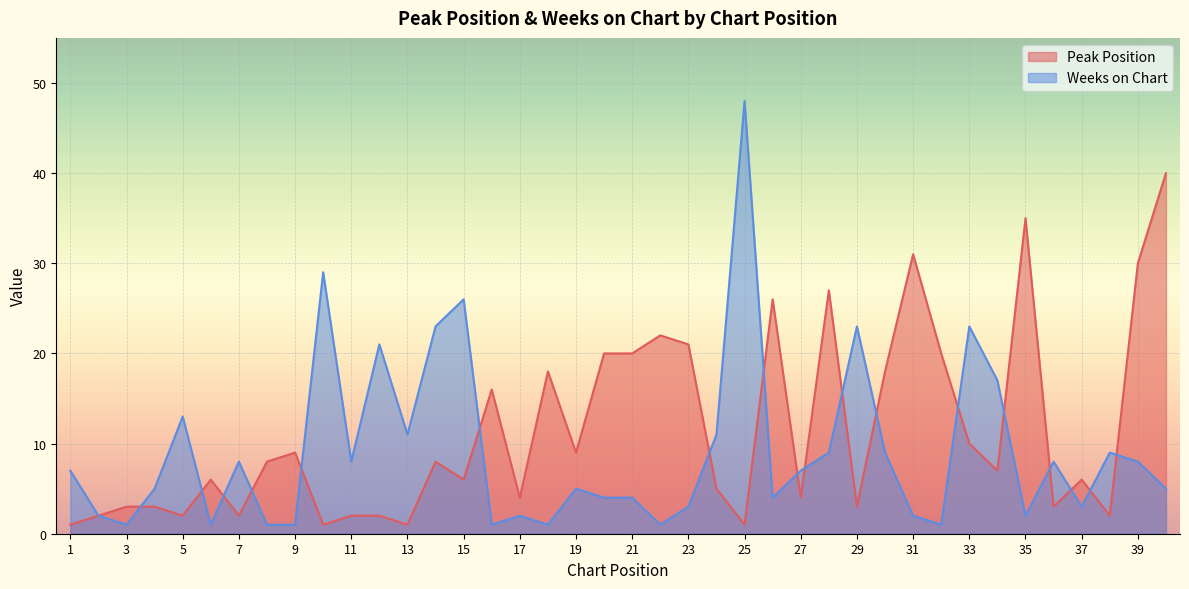

How many lines are shown in the chart?

2